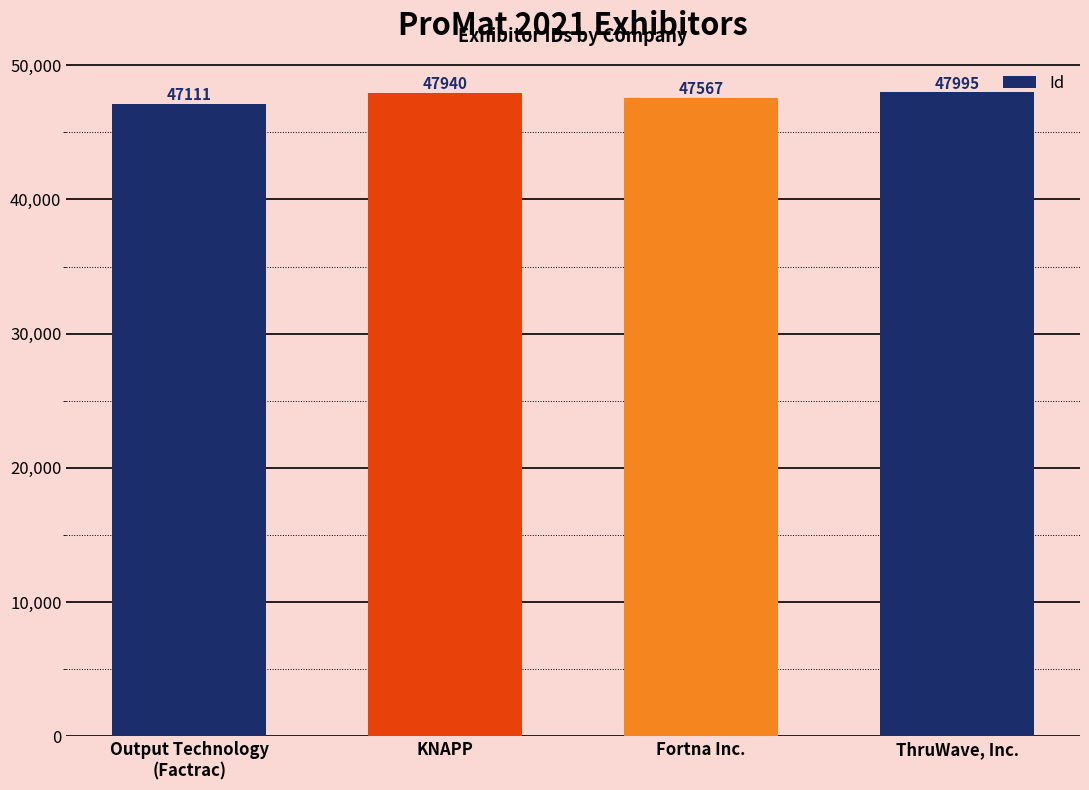

What position from the left is KNAPP?

2